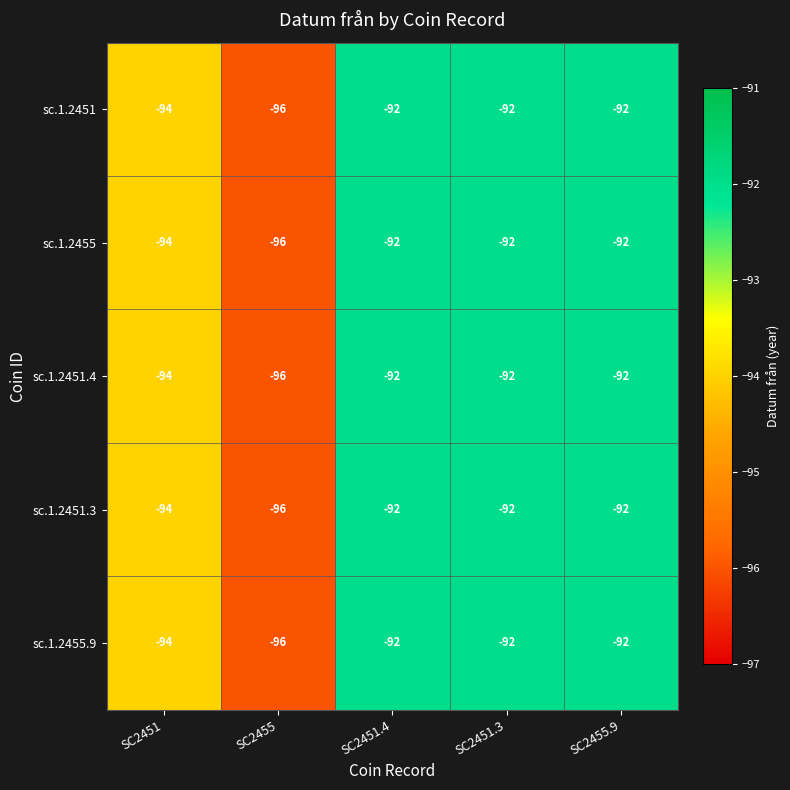

Is it true that sc.1.2451.4 equals -65 at SC2455?

False